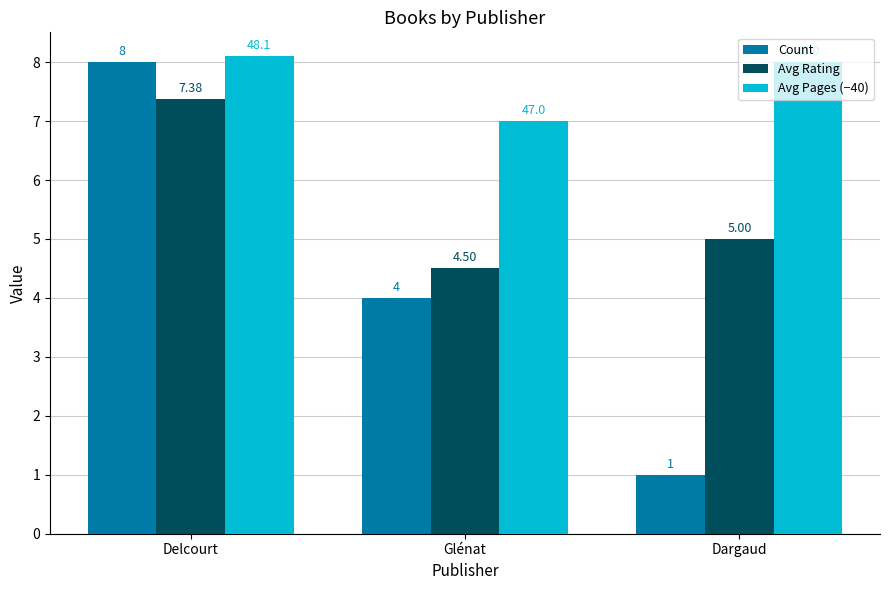

Which category has the lowest value across all series?

Dargaud